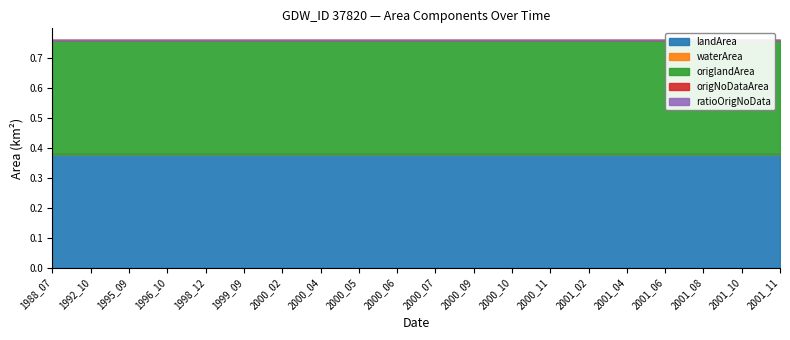

Between 2000_04 and 2000_05, which is larger?

2000_04